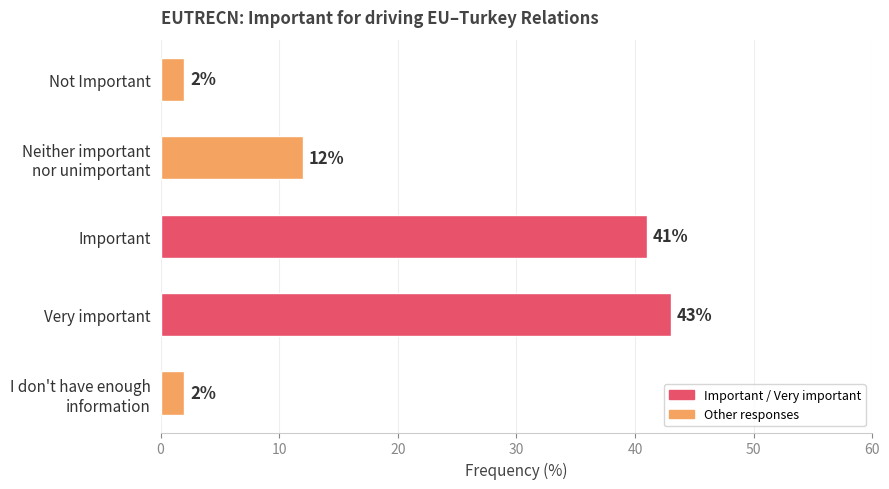

What is the change in value from Not Important to Important?

+39